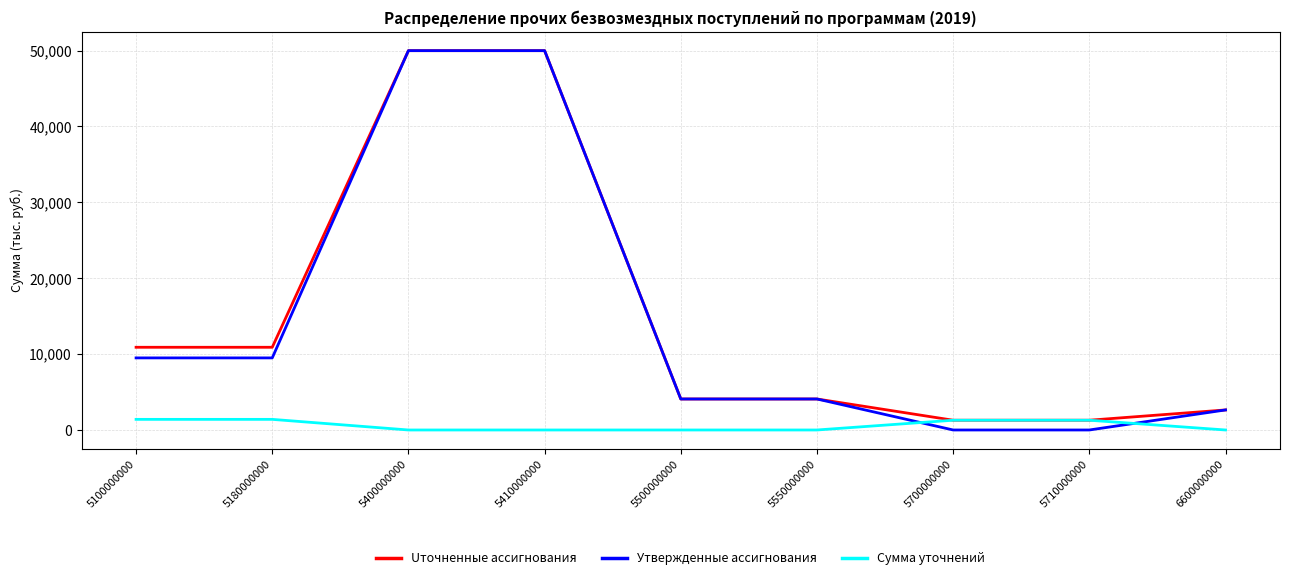

Which series changed the most between 5100000000 and 5710000000?

Uточненные ассигнования